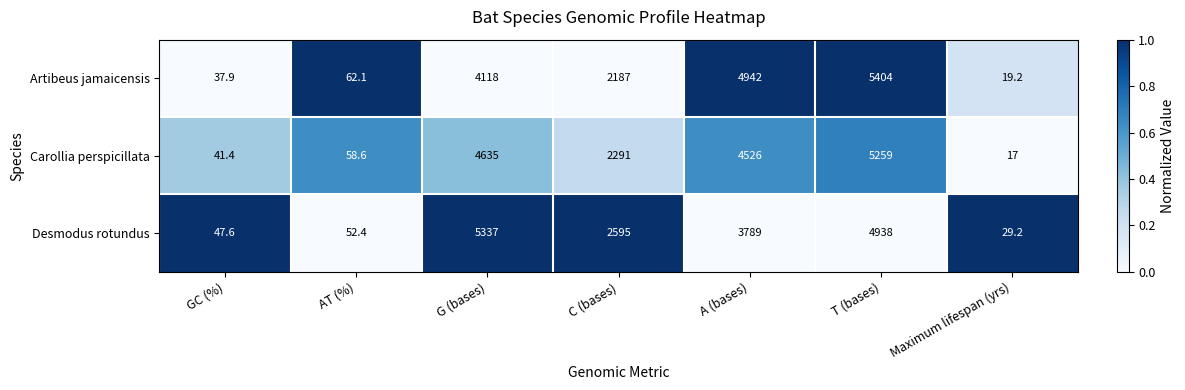

What is the maximum value shown in the chart?

5404.0